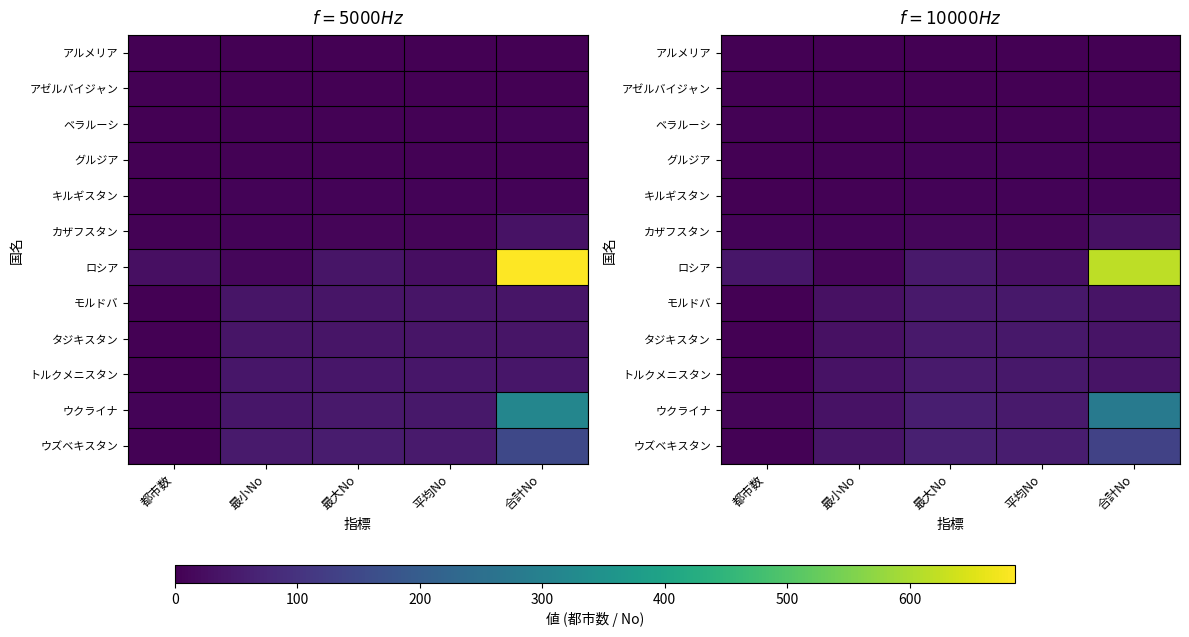

How many data points in タジキスタン are above 36?

2